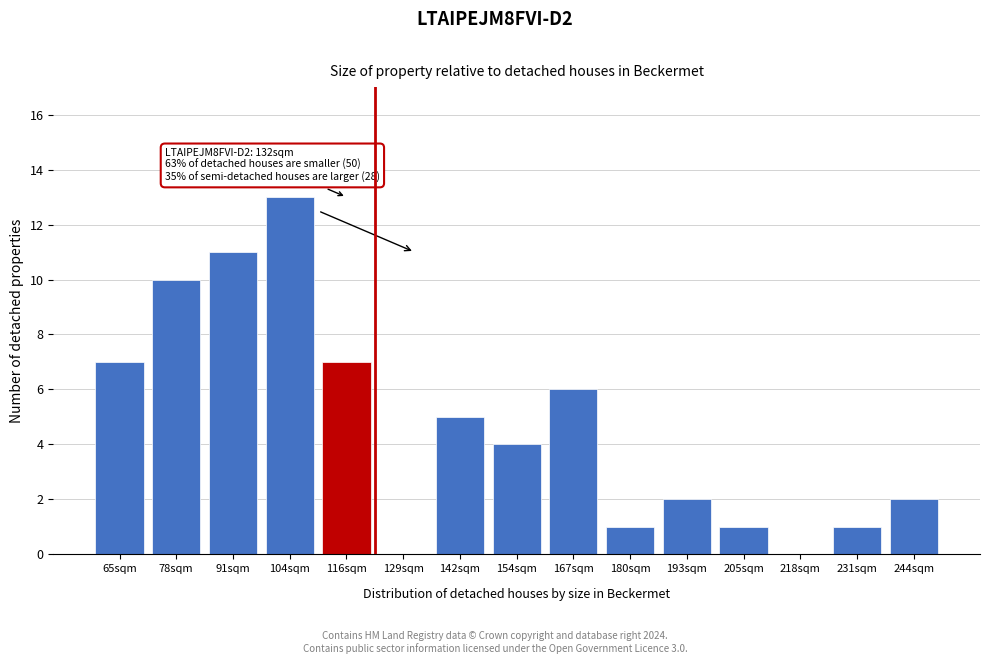

Reading left to right, what are all the values shown in this chart?

65sqm=7	78sqm=10	91sqm=11	104sqm=13	116sqm=7	129sqm=0	142sqm=5	154sqm=4	167sqm=6	180sqm=1	193sqm=2	205sqm=1	218sqm=0	231sqm=1	244sqm=2